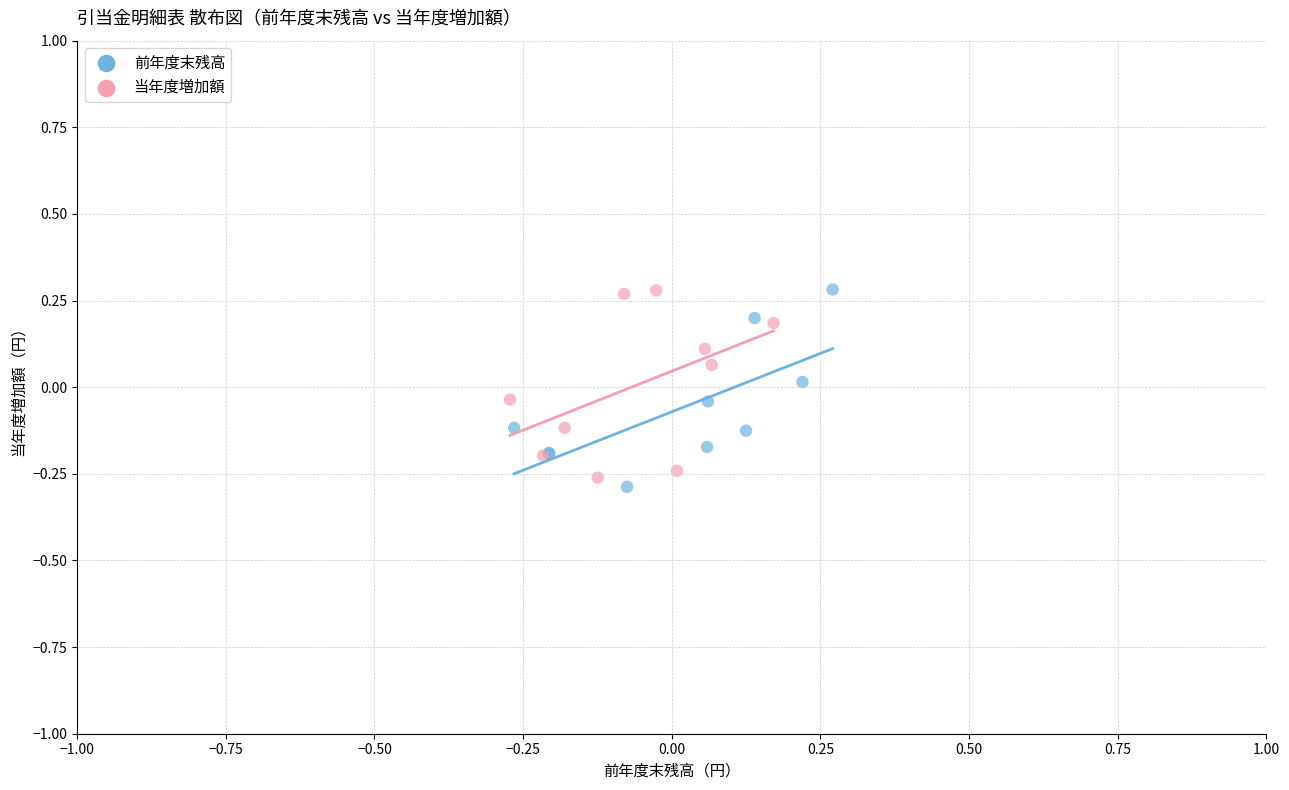

What are all the series names shown in the legend?

前年度末残高, 当年度増加額